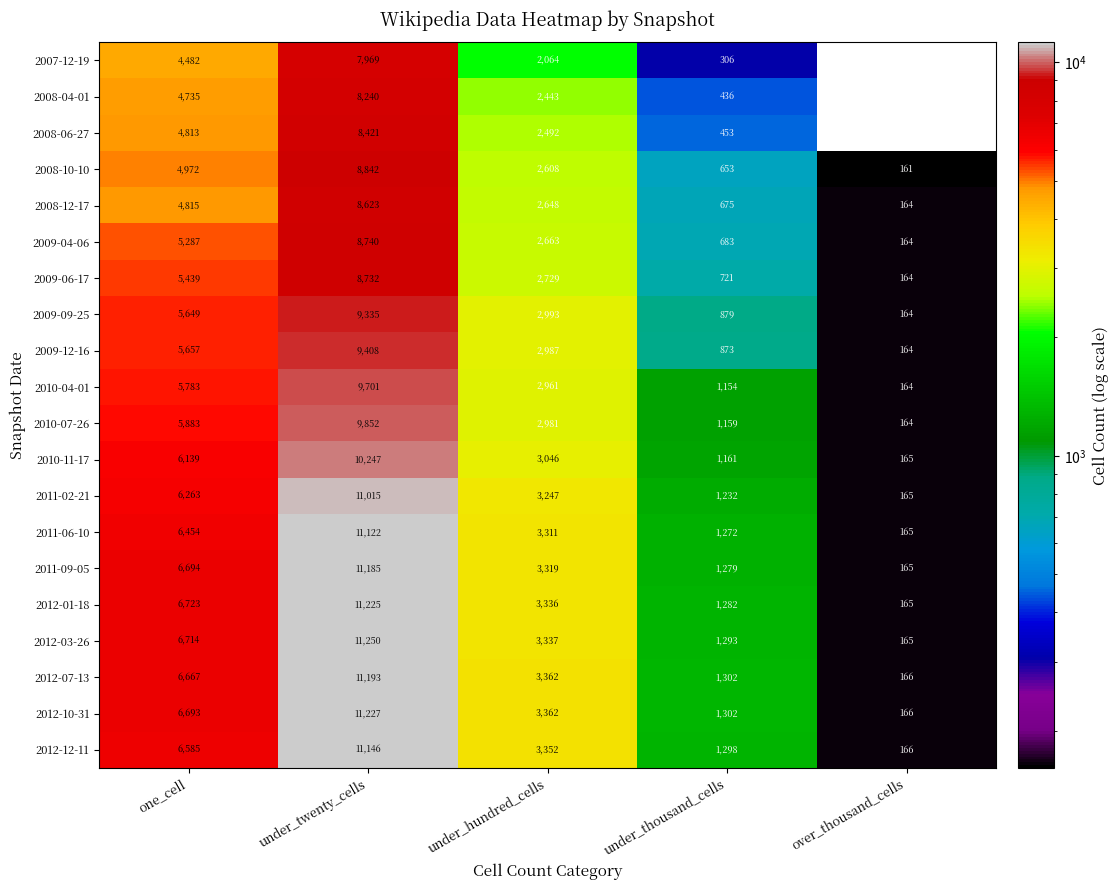

The 2008-10-10 series shows 8842 at under_twenty_cells. True or false?

True